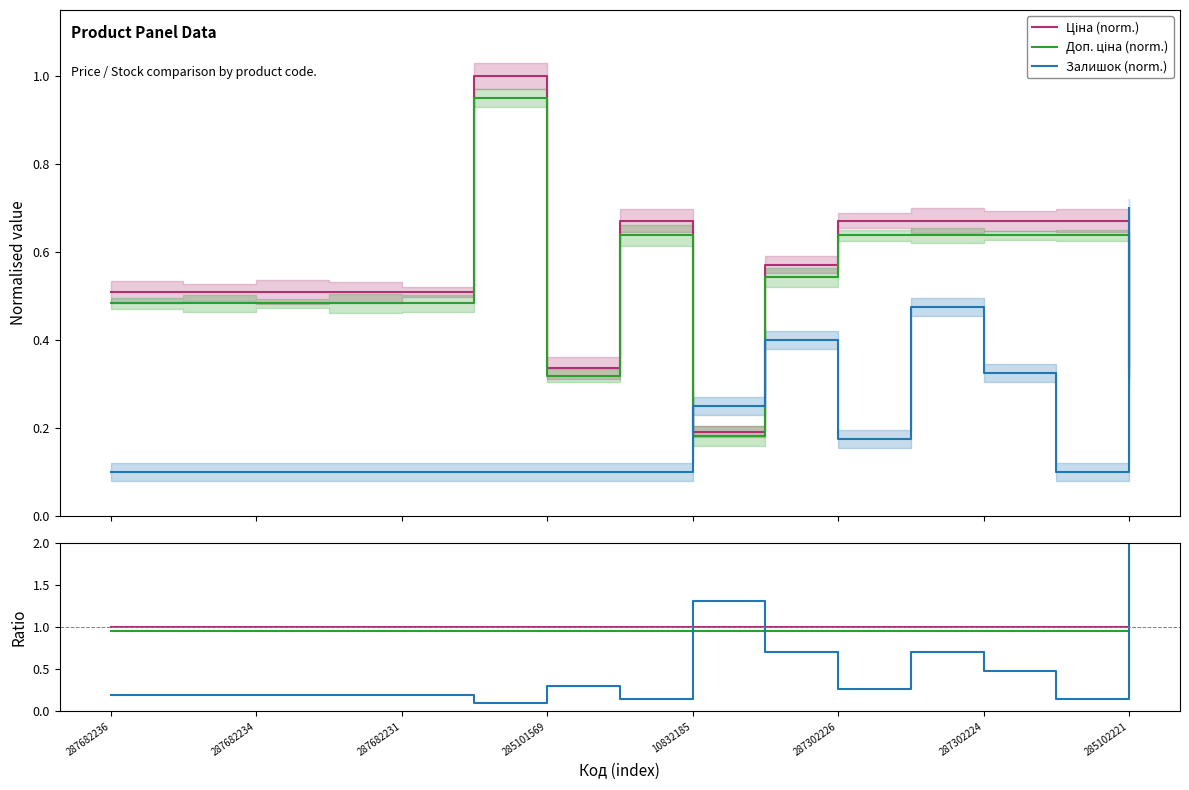

At how many categories does at least one series exceed 0?

15